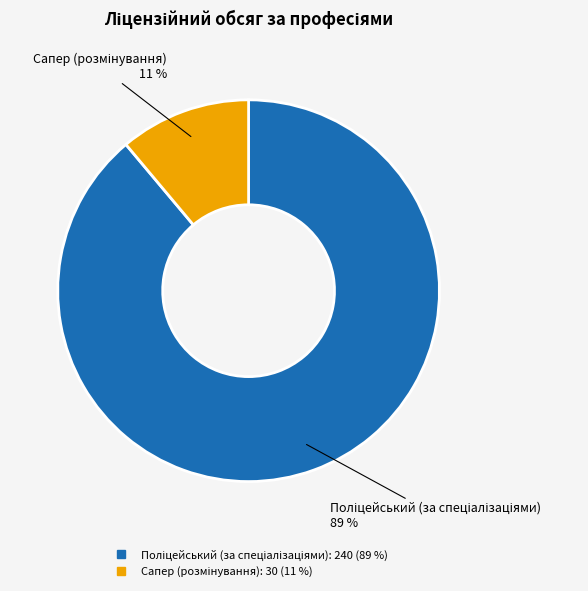

Is there any slice that represents more than half of the pie?

Yes